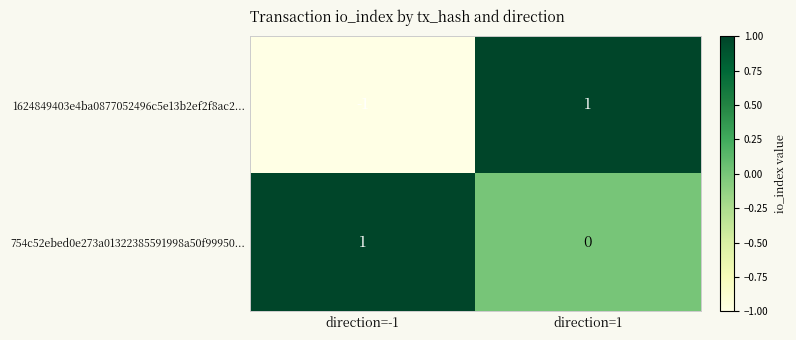

List the labels in order of 754c52ebed0e273a01322385591998a50f99950... value, largest first.

direction=-1, direction=1